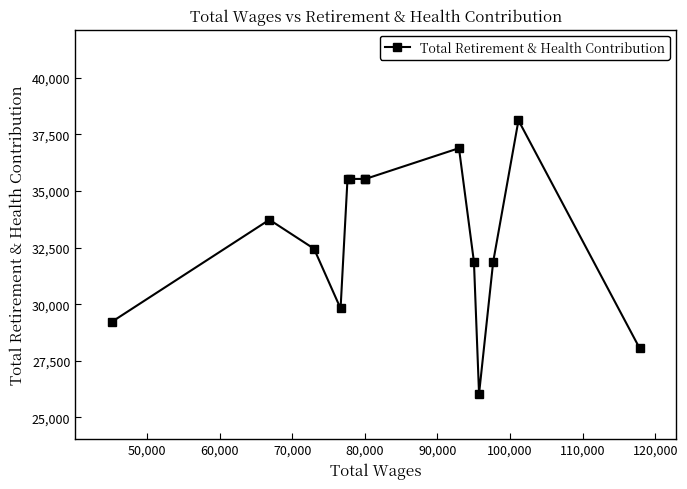

What is the difference between the second highest and minimum values?

10847